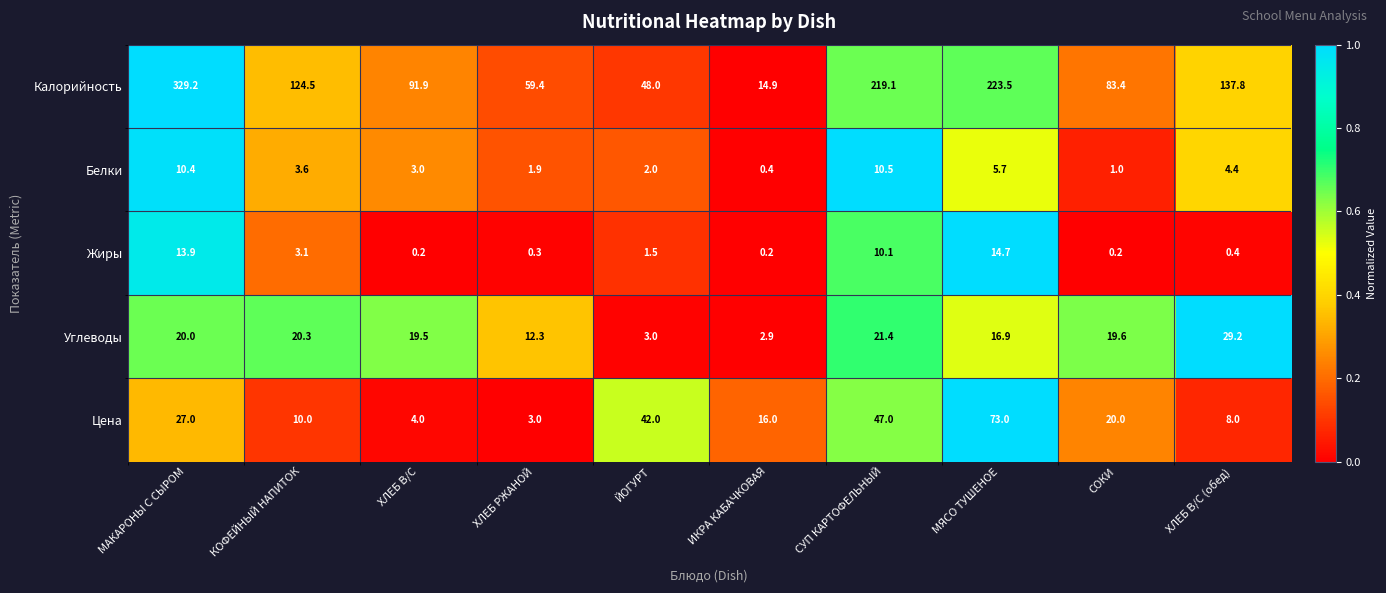

At which label does Цена first exceed 20?

МАКАРОНЫ С СЫРОМ